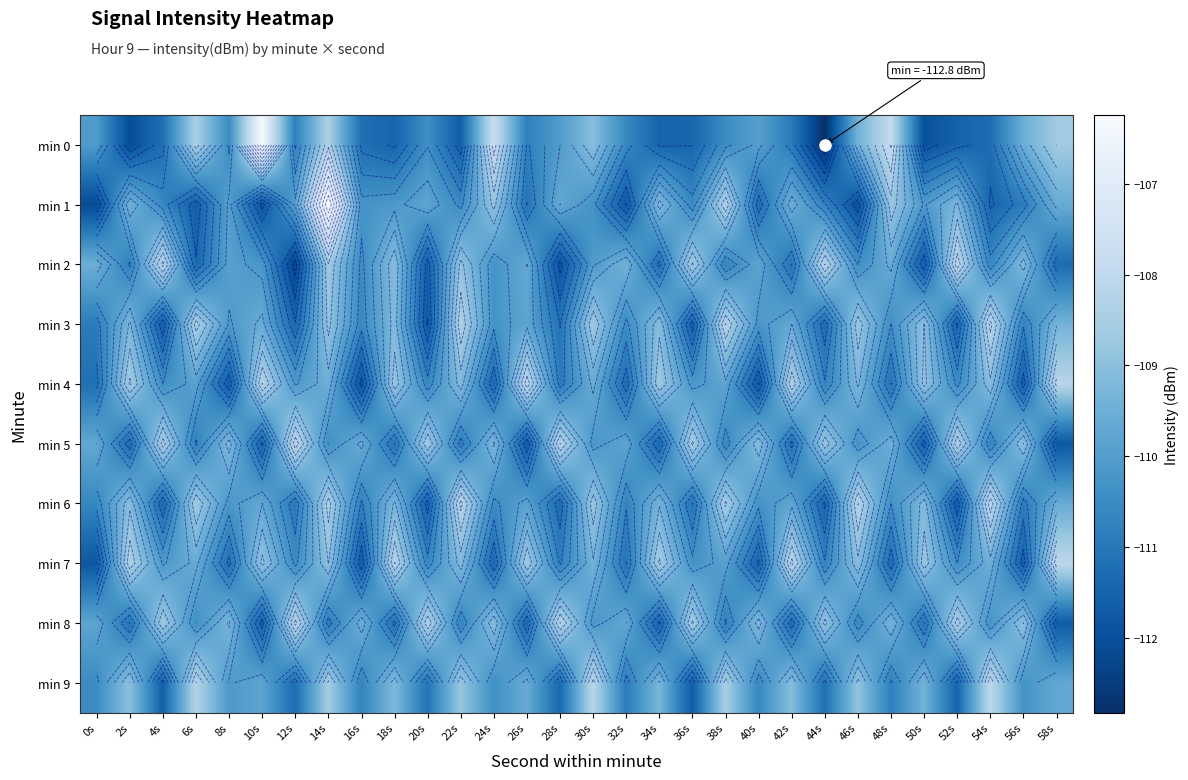

What is the difference between the min 3 values at 54s and 52s?

3.3